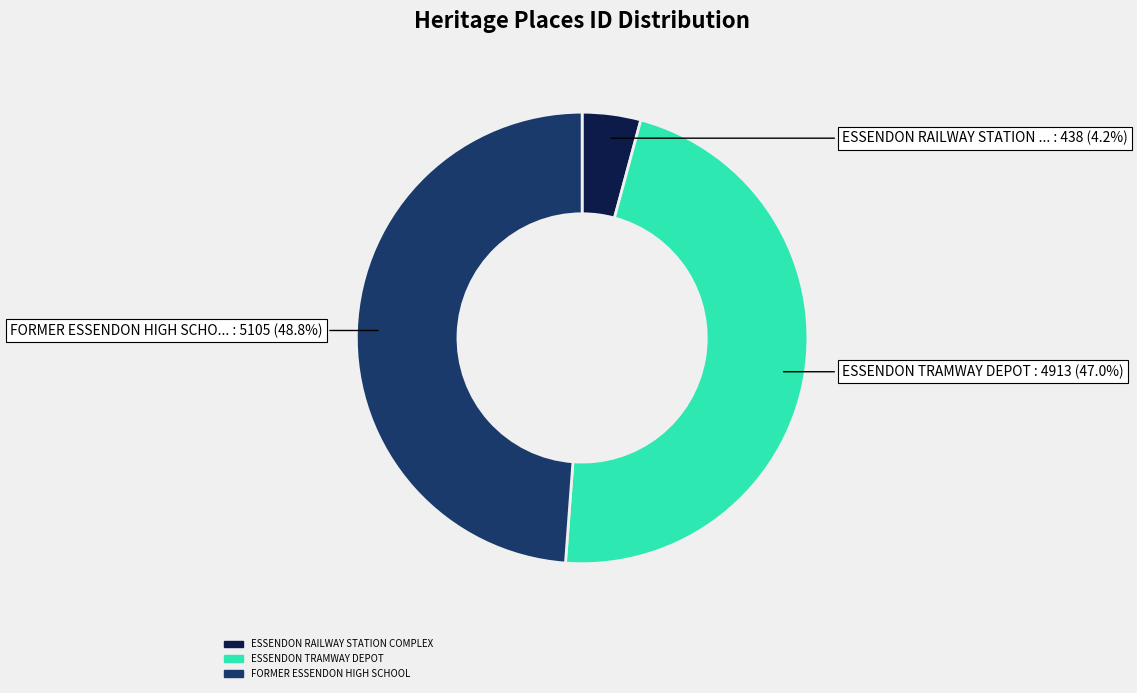

Is it true that ESSENDON RAILWAY STATION COMPLEX is 17% of the pie?

False